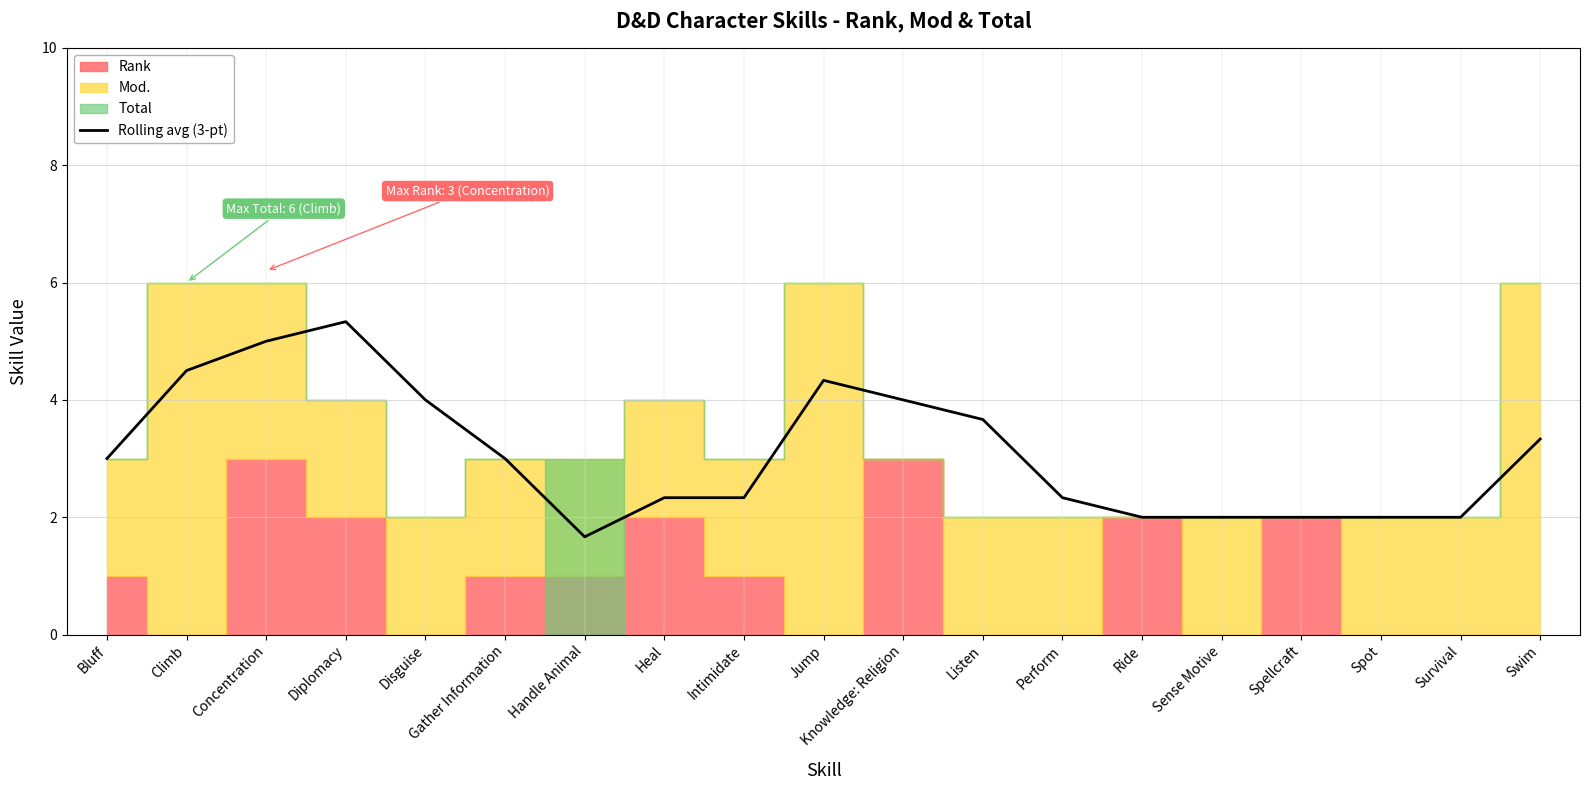

What is the sum of the values at Climb and Spot?

6.5